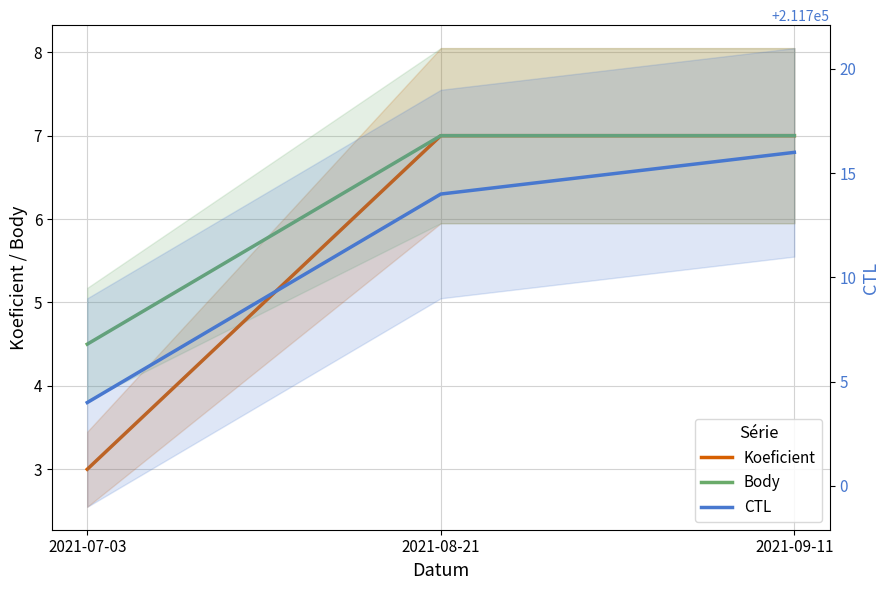

What is the smallest value displayed?

3.0